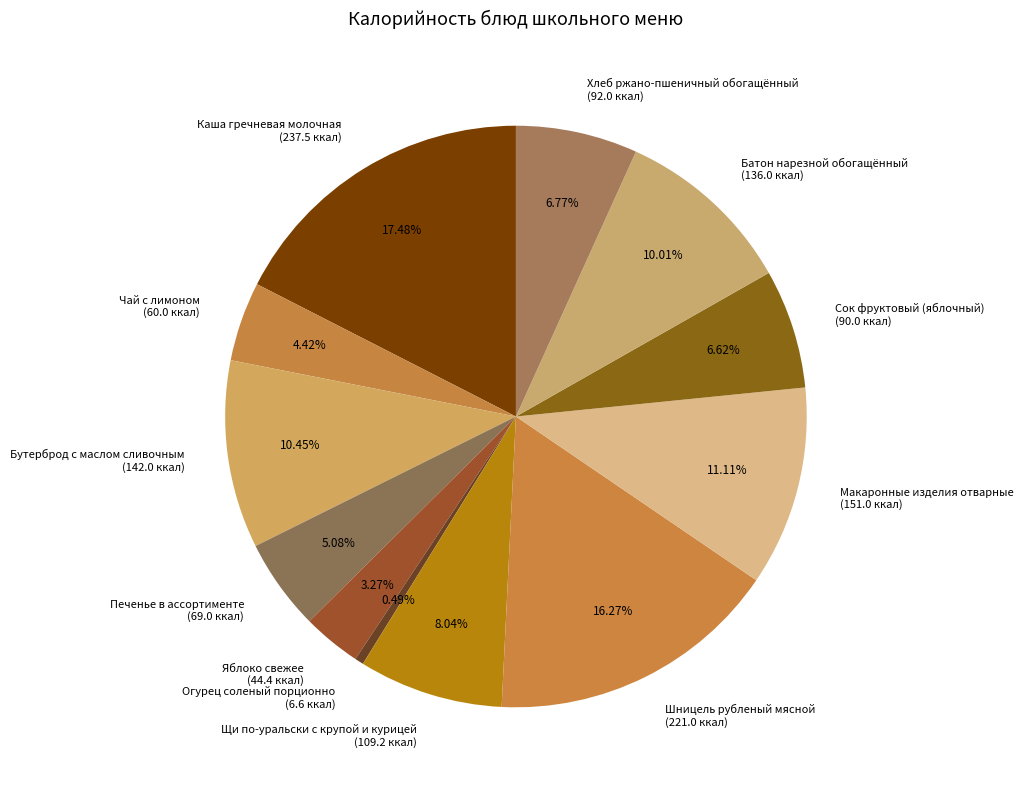

Approximately how many times larger is the value at Яблоко свежее compared to Шницель рубленый мясной?

0.2